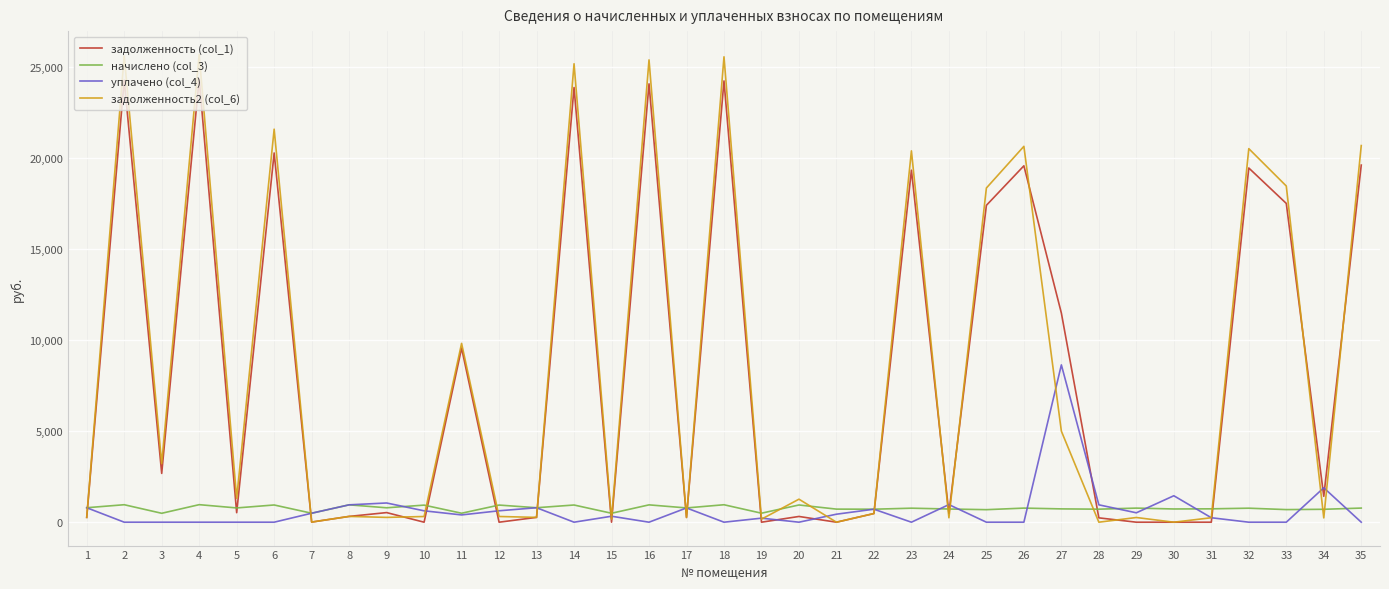

What is the difference between the maximum and minimum values in the уплачено (col_4) series?

8643.5